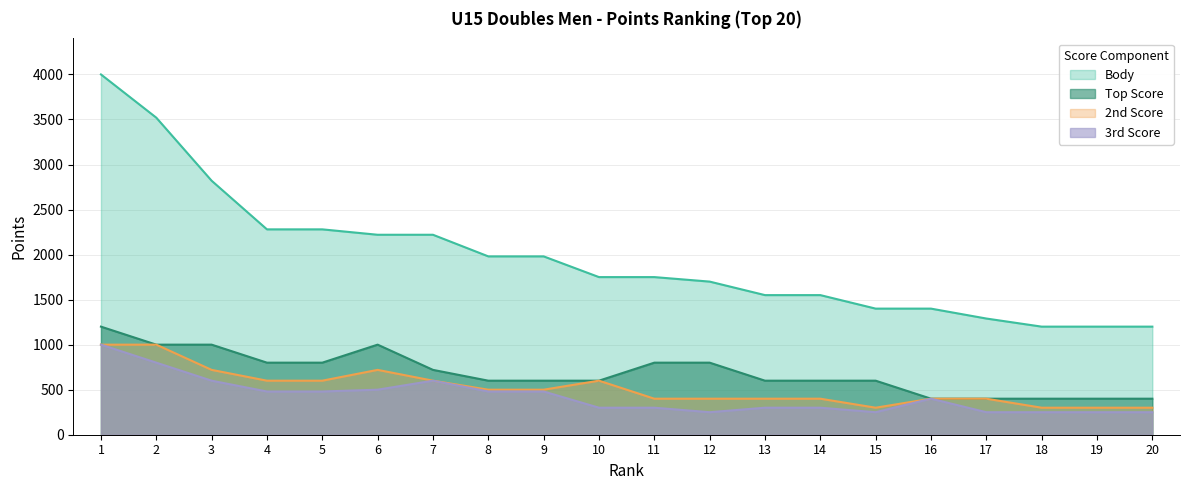

What is the total value across all series at 8?

3560